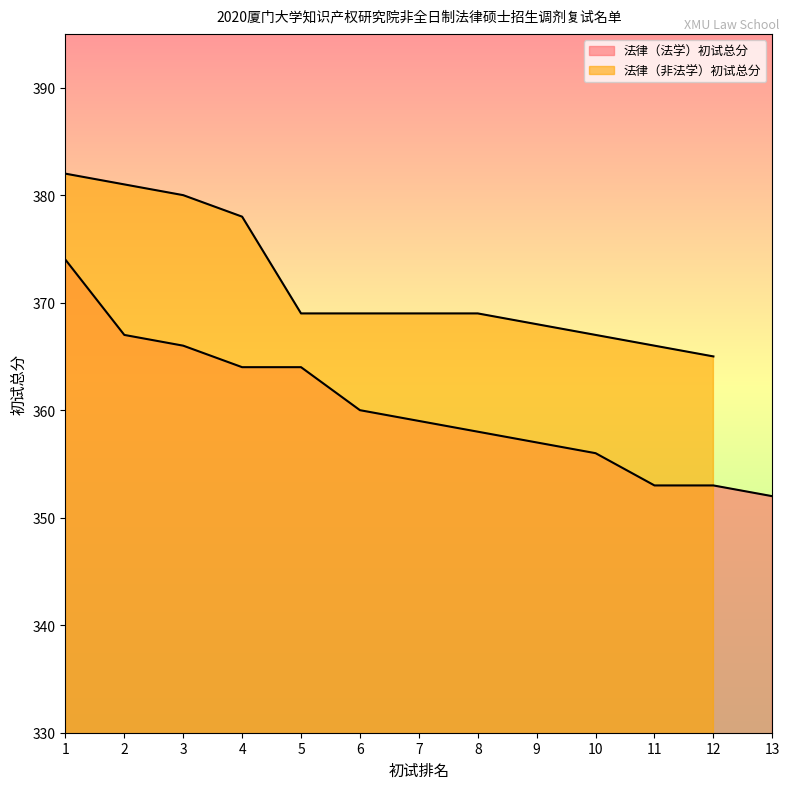

List the labels in order of value, smallest first.

13, 11, 12, 10, 9, 8, 7, 6, 4, 5, 3, 2, 1